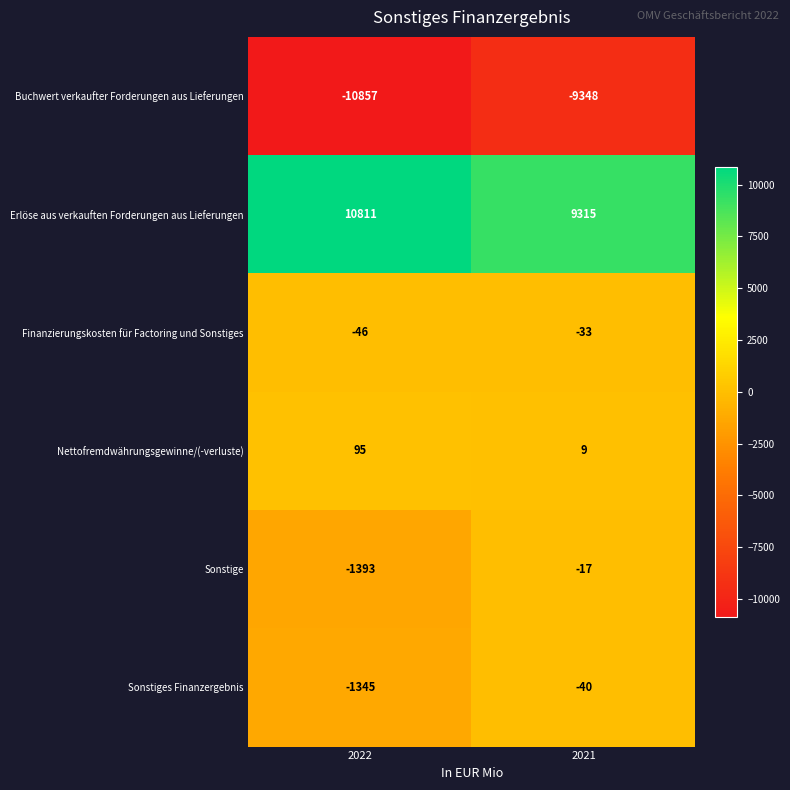

What is the sum of the Finanzierungskosten für Factoring und Sonstiges values at 2021 and 2022?

-79